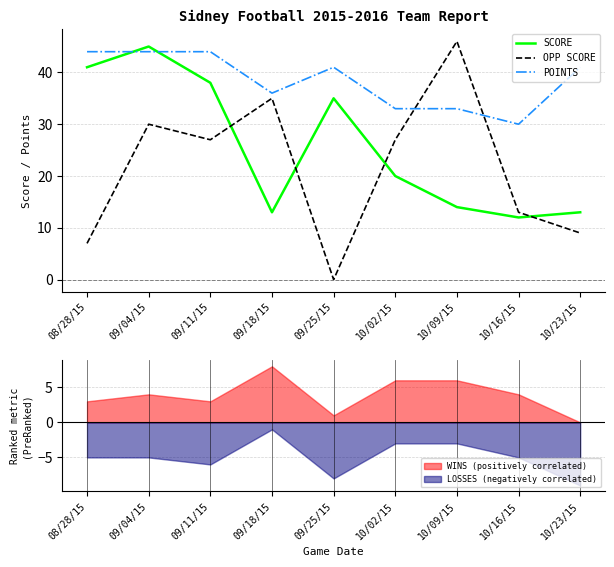

Is the value of POINTS at 10/23/15 greater than the value of OPP SCORE at 10/02/15?

Yes